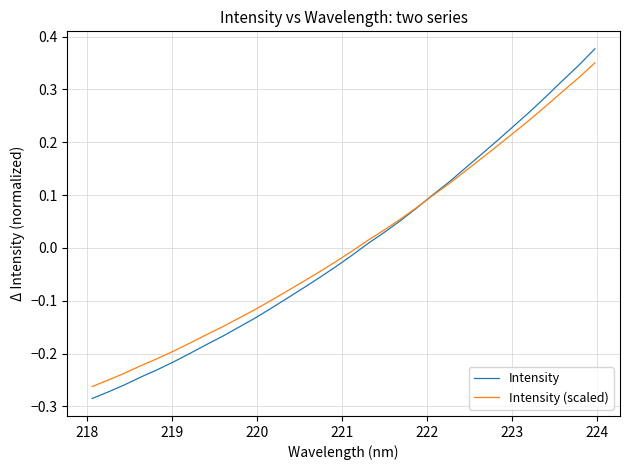

List the series in order of their peak value, highest first.

Intensity, Intensity (scaled)